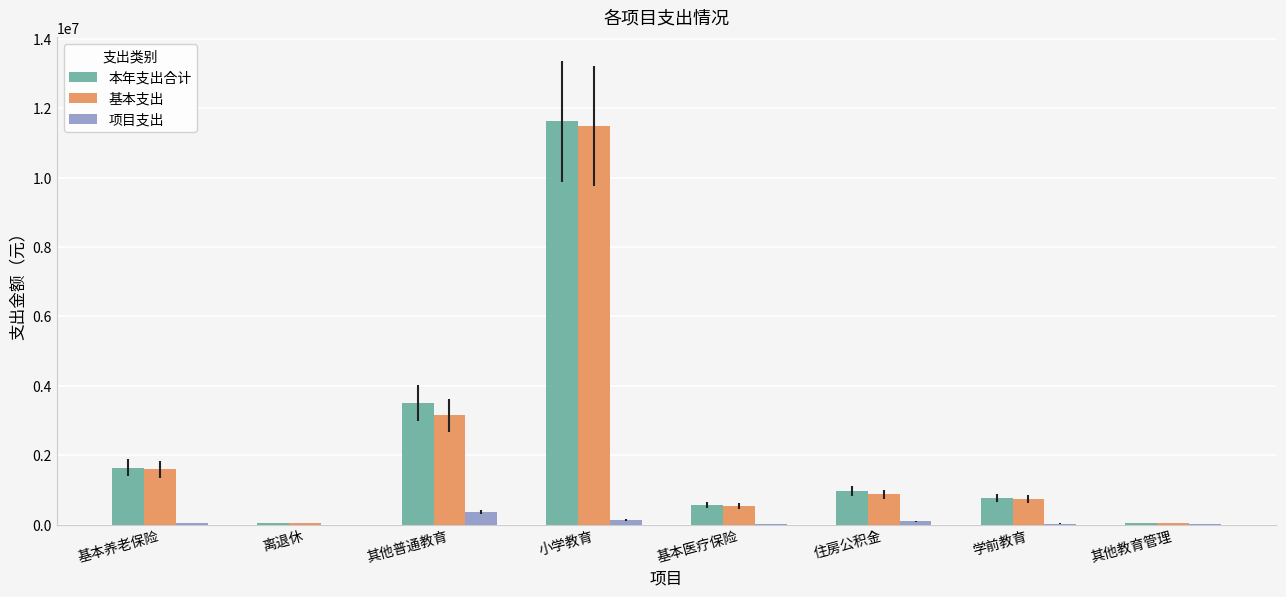

Is the value of 项目支出 at 其他教育管理 greater than the value of 本年支出合计 at 基本养老保险?

No